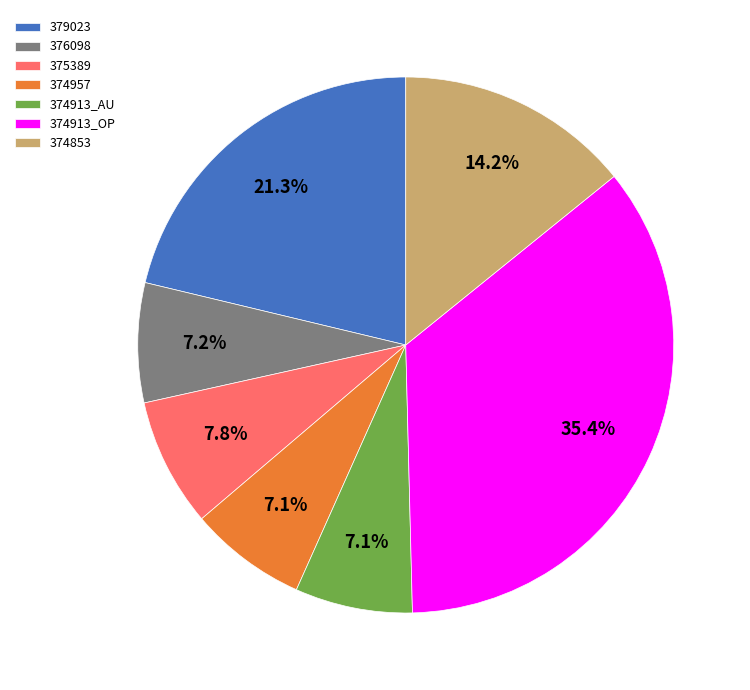

Which slice is the largest?

374913_OP